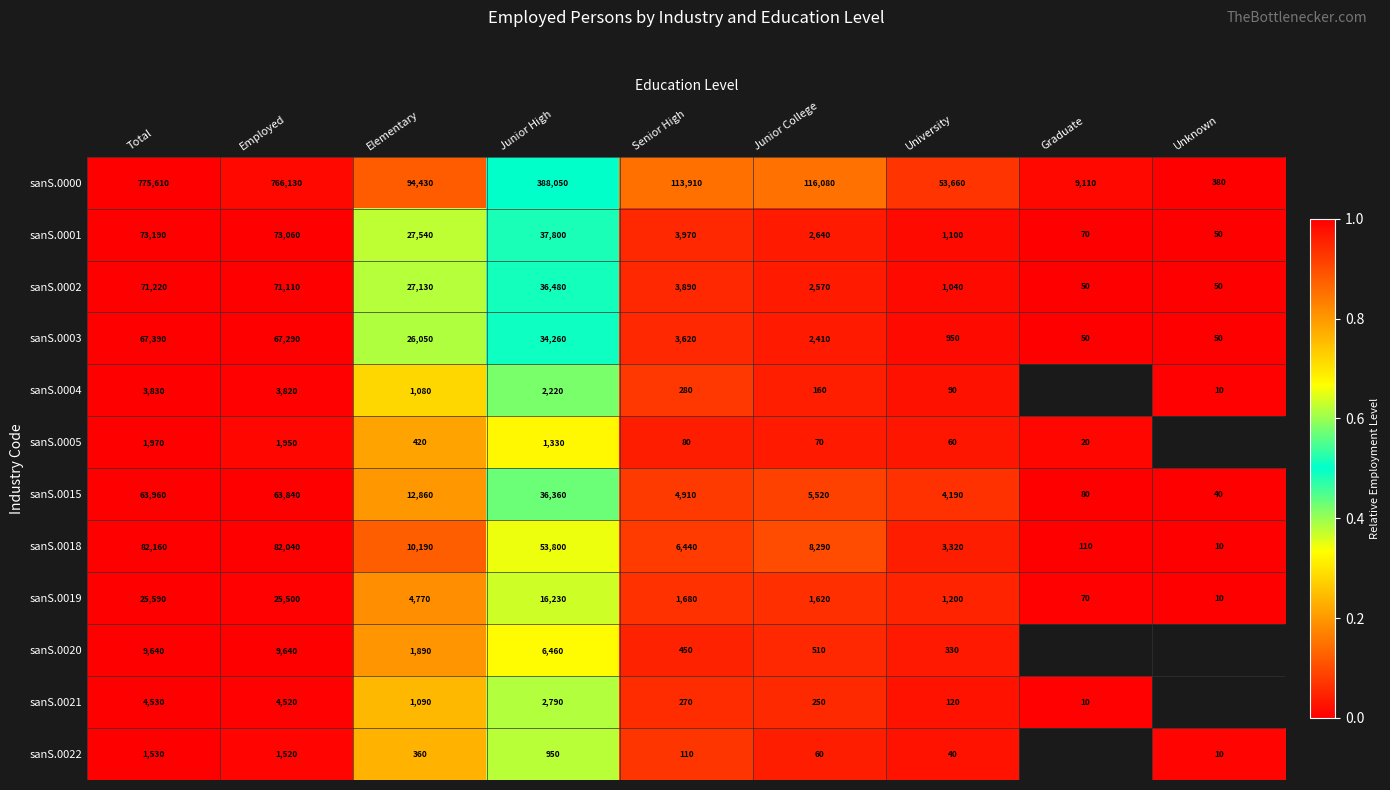

How many data points does each series have?

9